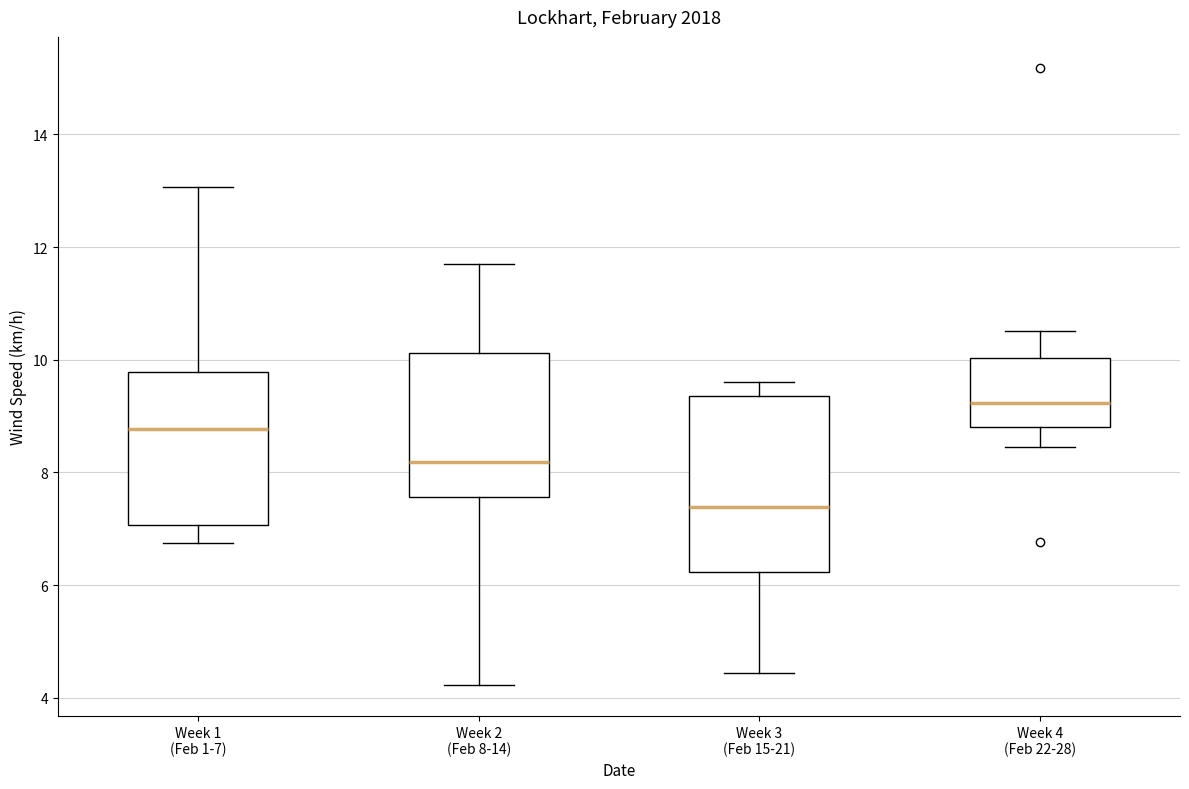

Which box is the tallest, from its lower edge to its upper edge?

Week 3 (Feb 15-21)